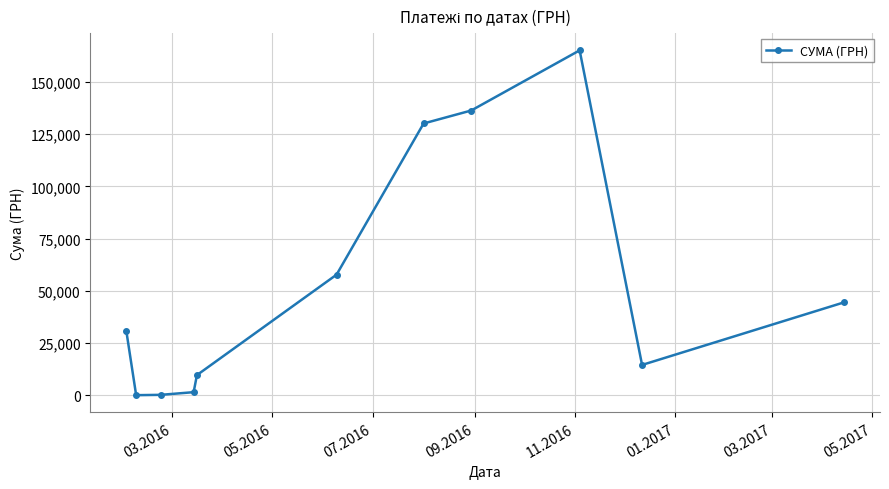

What is the difference between the second highest and second lowest values?

136015.6